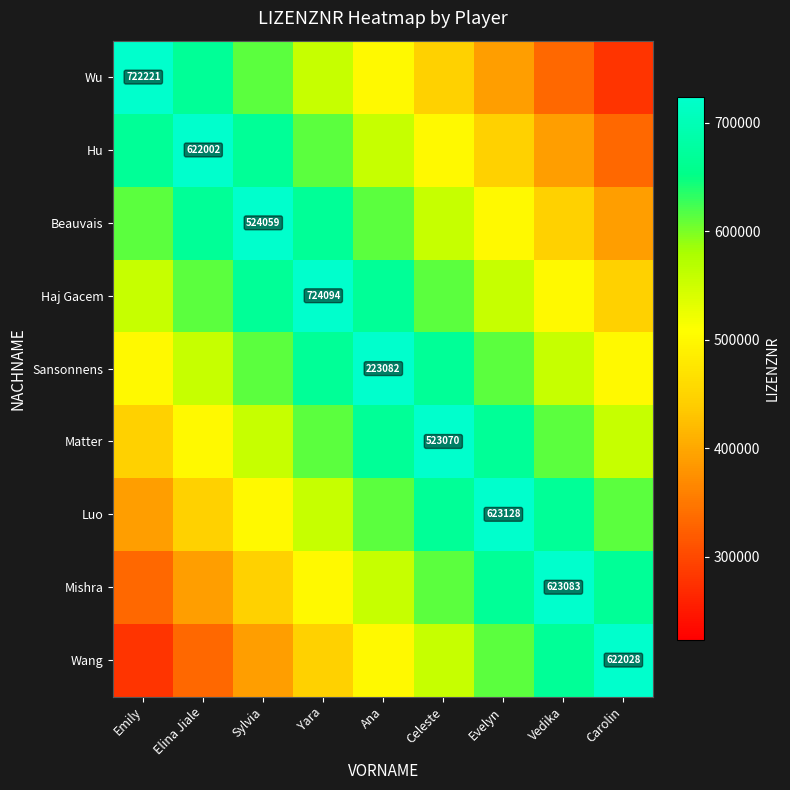

Which category has the highest value across all series?

Emily